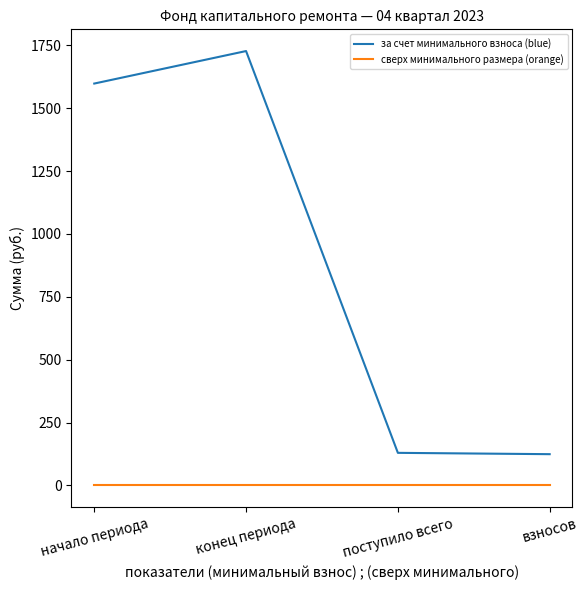

What is the difference between the highest and lowest values at поступило всего?

129.3